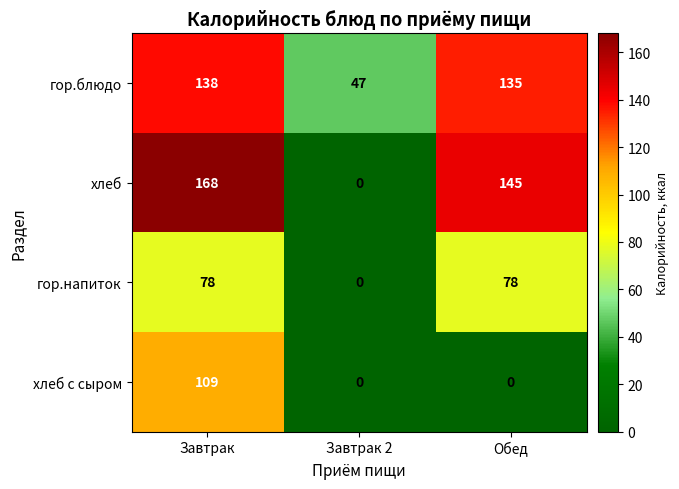

Between Завтрак and Обед, which series saw the biggest shift?

хлеб с сыром